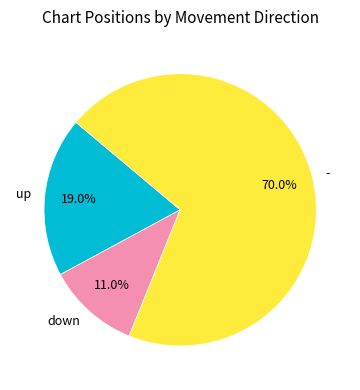

What percentage is the up slice, to the nearest percent?

19%